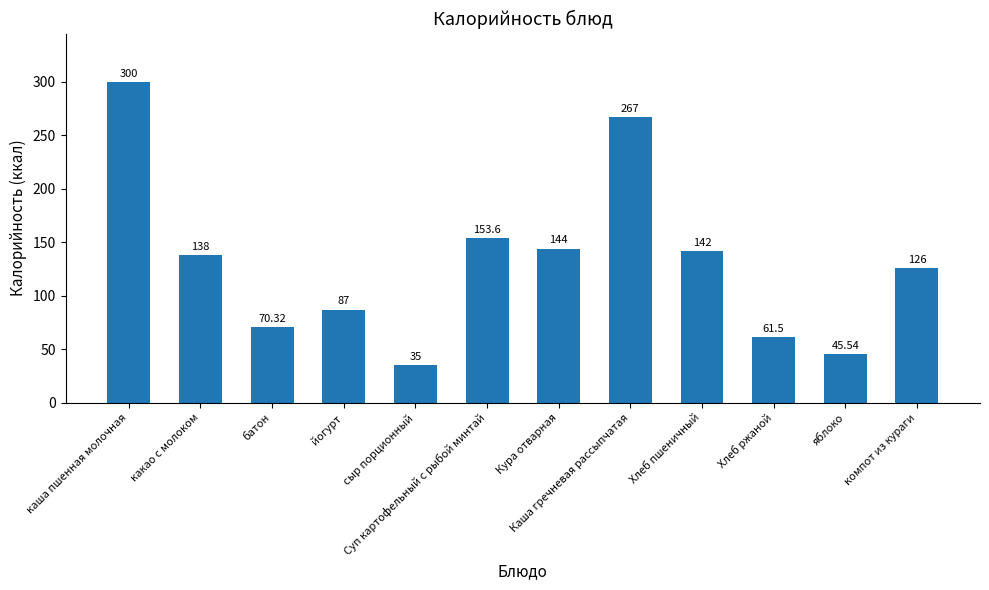

Are the bars grouped side by side (vs. stacked)?

No